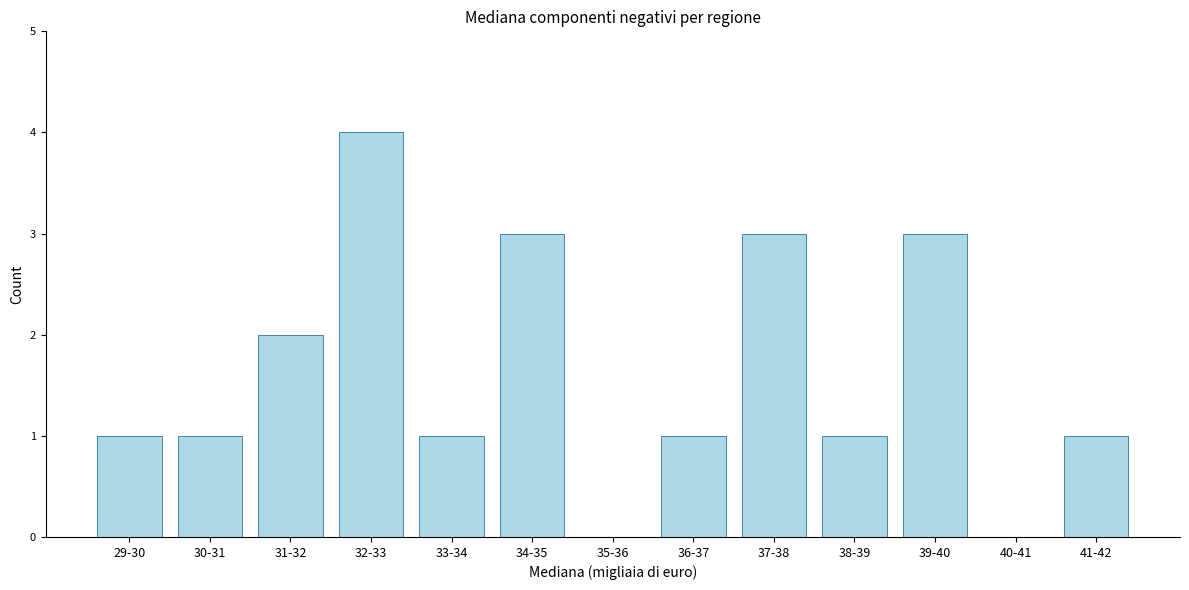

Reading right to left, list all the values displayed in this chart.

41-42=1	40-41=0	39-40=3	38-39=1	37-38=3	36-37=1	35-36=0	34-35=3	33-34=1	32-33=4	31-32=2	30-31=1	29-30=1